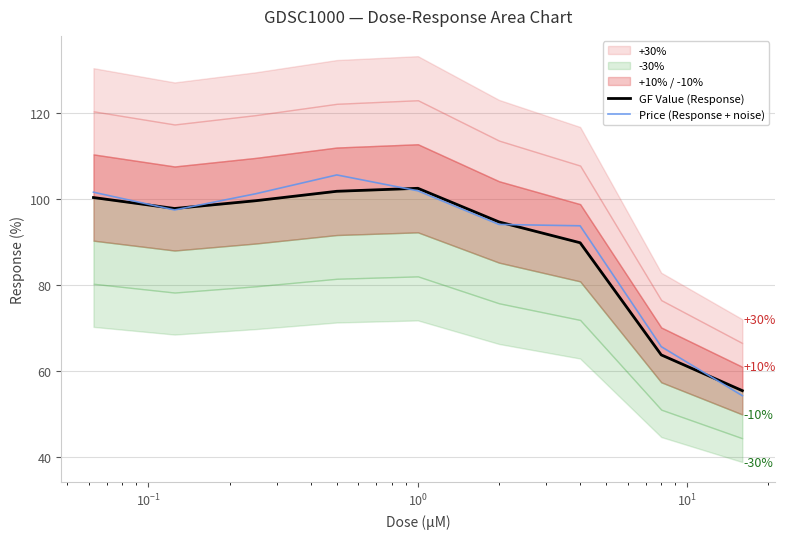

What is the highest value of the Price (Response + noise) series?

105.7